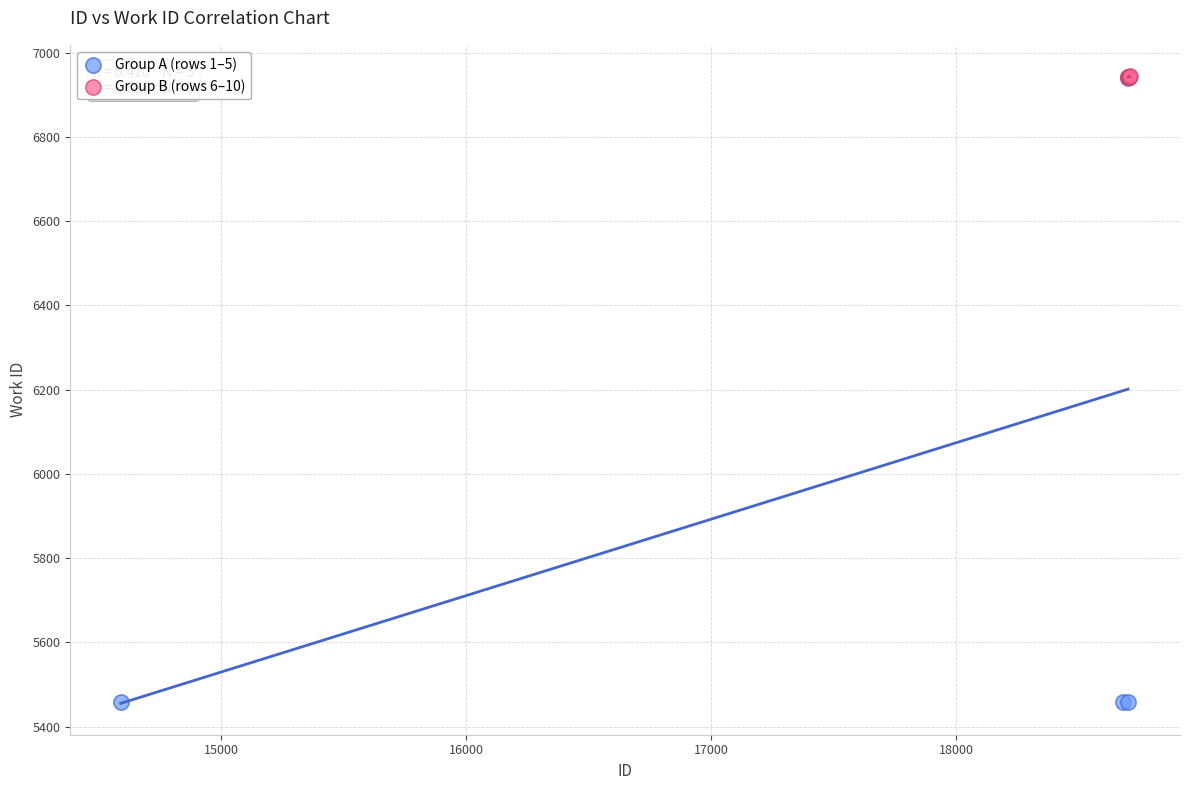

Which series has the largest Y range (max minus min)?

Group A (rows 1–5)